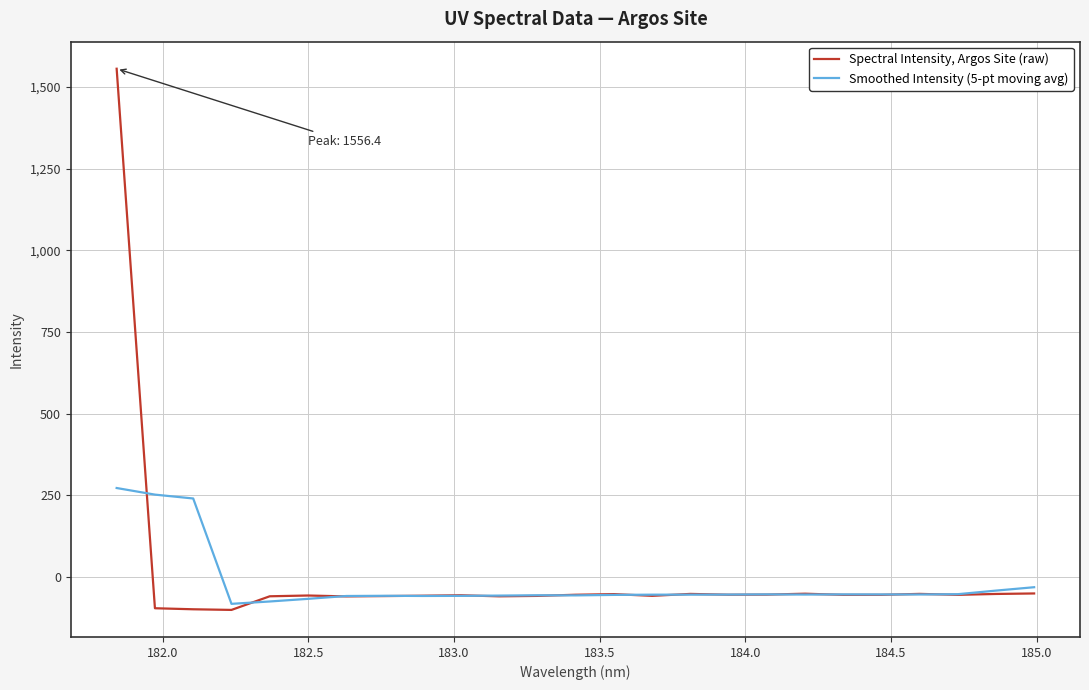

What is the maximum value shown in the chart?

1556.4